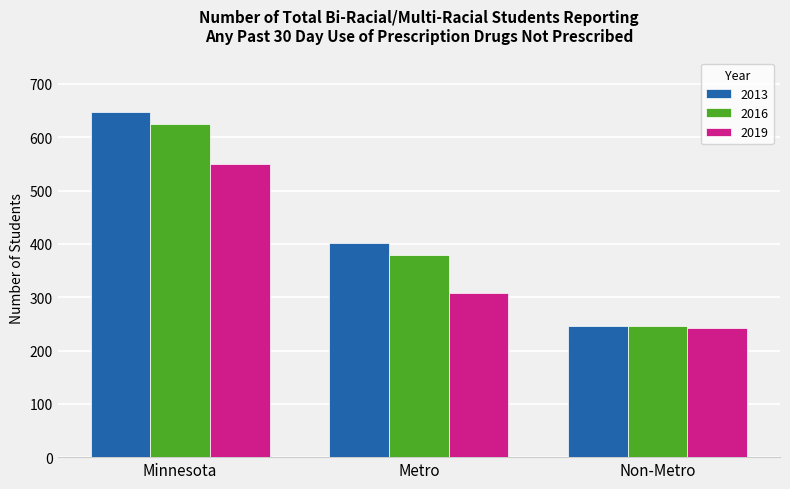

Which series has the widest spread of values?

2013